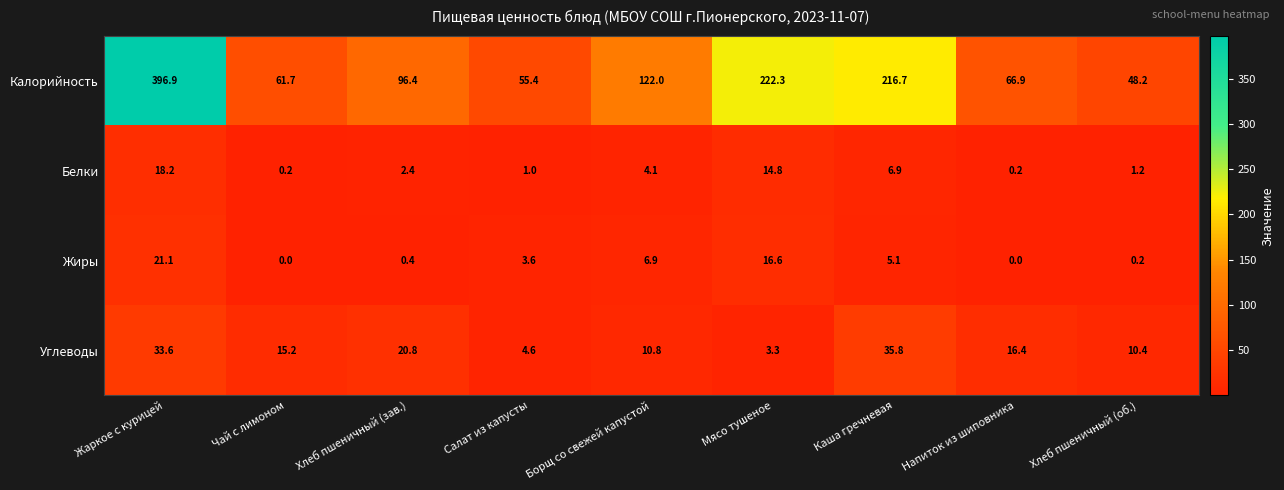

At how many categories does at least one series exceed 384?

1